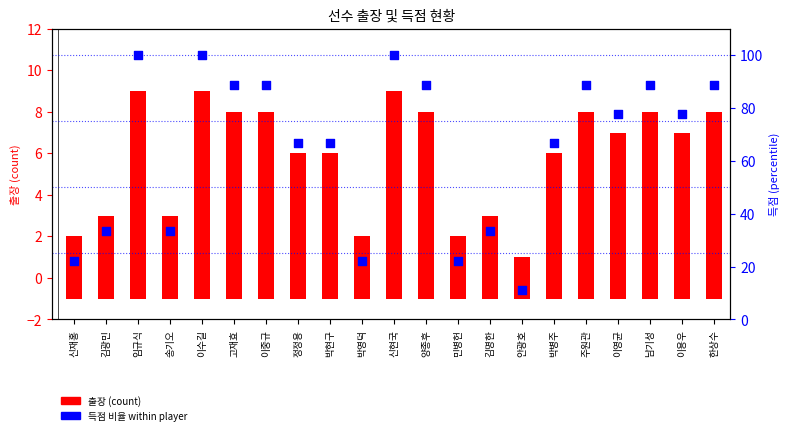

What is the change in value from 김광민 to 양종후?

+55.6